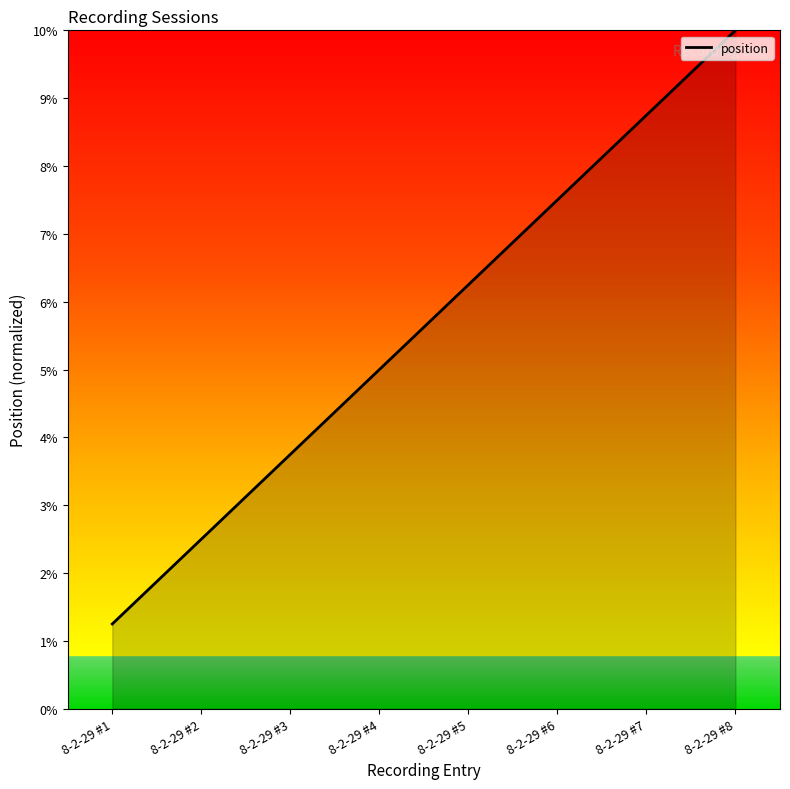

Is it true that the value at 8-2-29 #7 is 8.8?

True